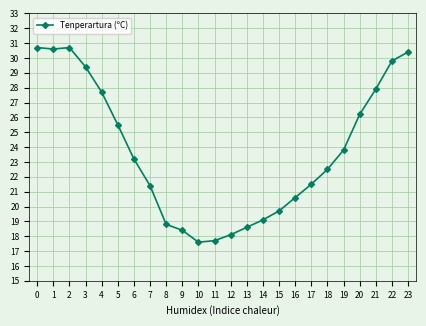

What is the greatest value displayed?

30.7